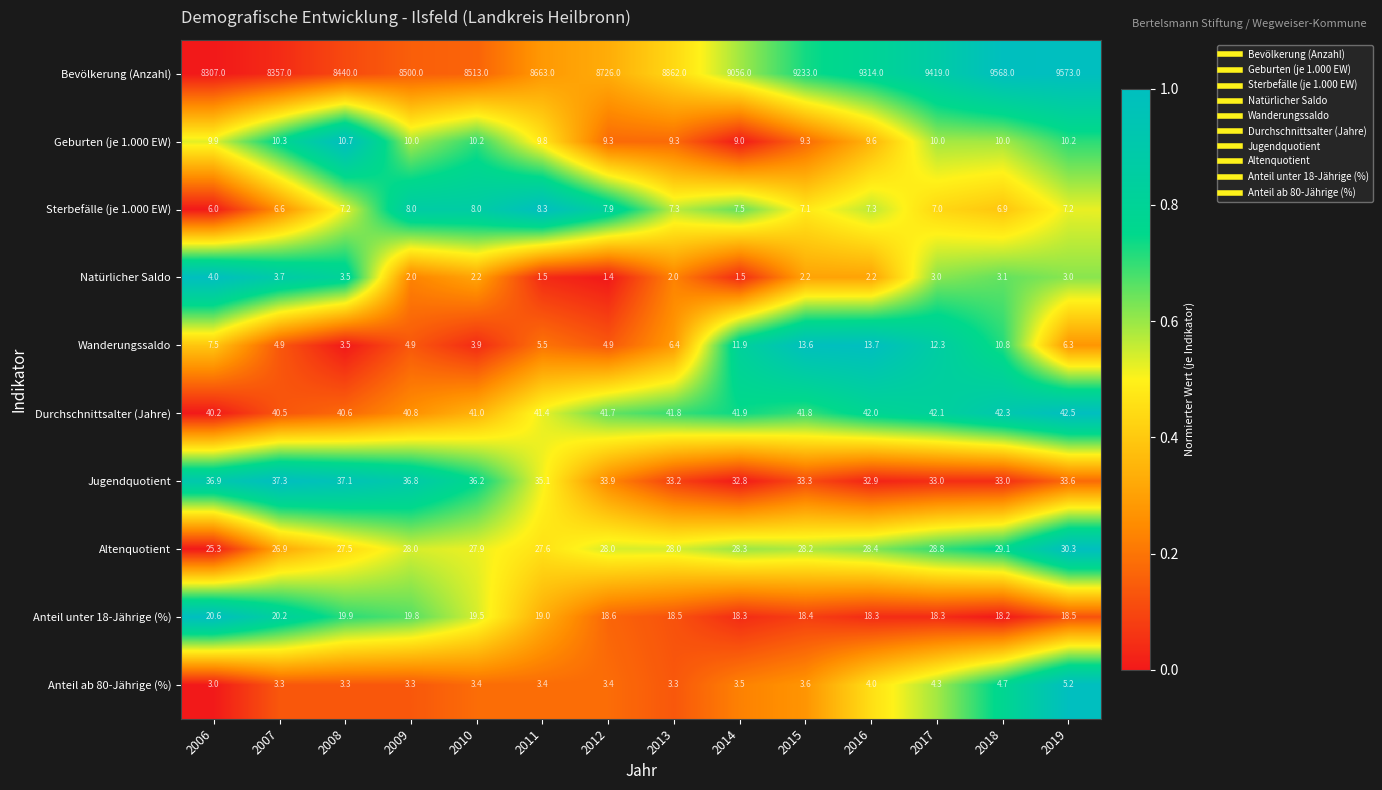

Is the value of Sterbefälle (je 1.000 EW) at 2011 greater than the value of Jugendquotient at 2016?

No